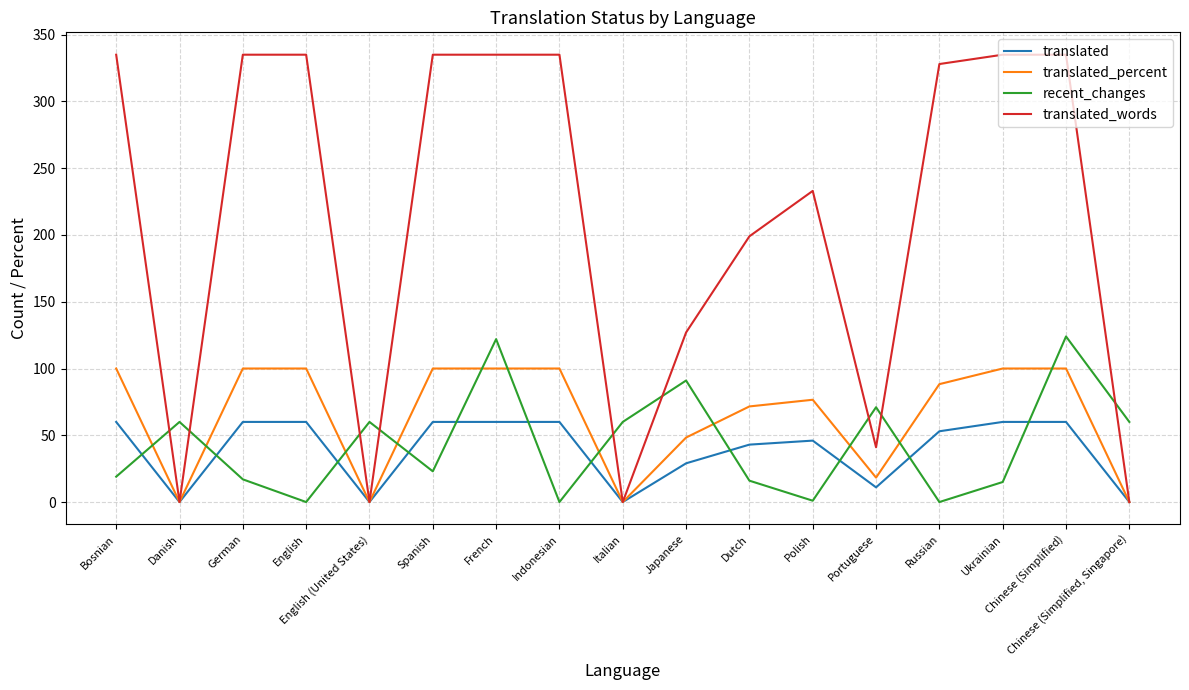

Where does the translated series first go above 53?

Bosnian